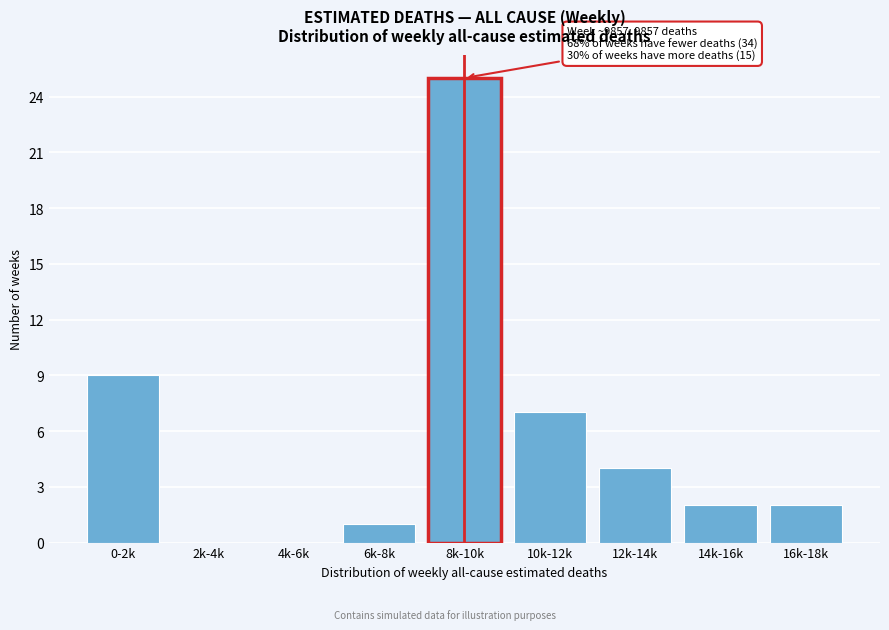

Reading right to left, what are all the values shown in this chart?

16k-18k=2	14k-16k=2	12k-14k=4	10k-12k=7	8k-10k=25	6k-8k=1	4k-6k=0	2k-4k=0	0-2k=9